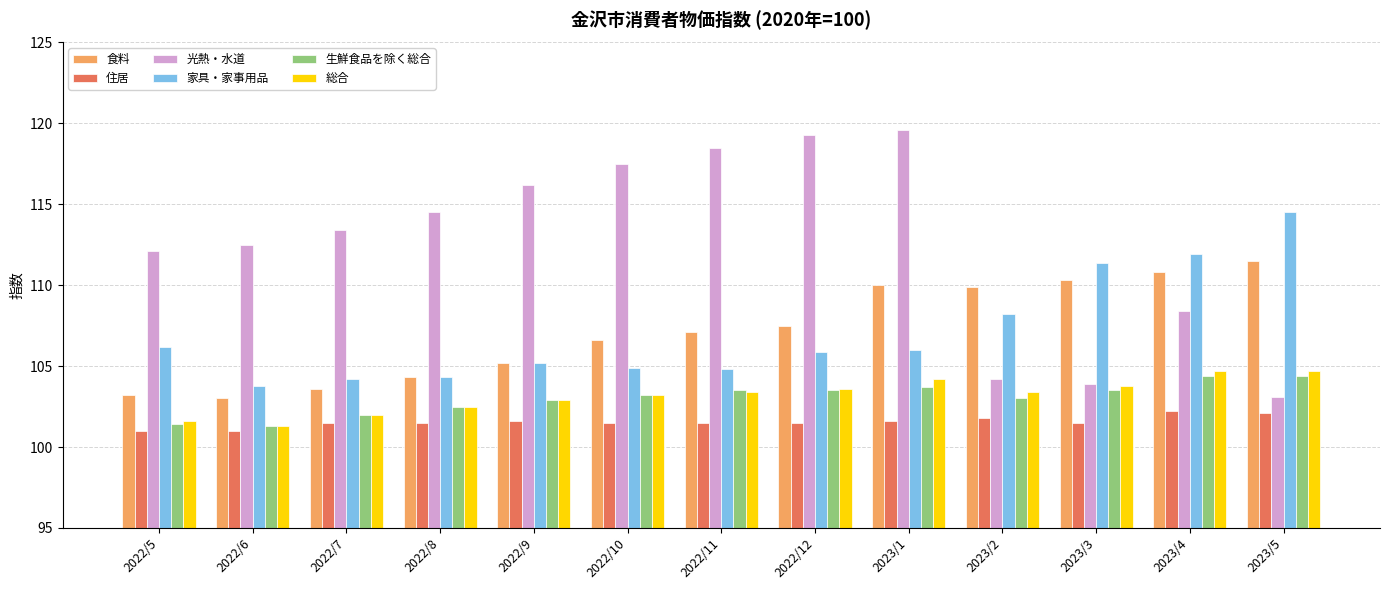

The value of 総合 at 2023/5 is 104.7. True or false?

True